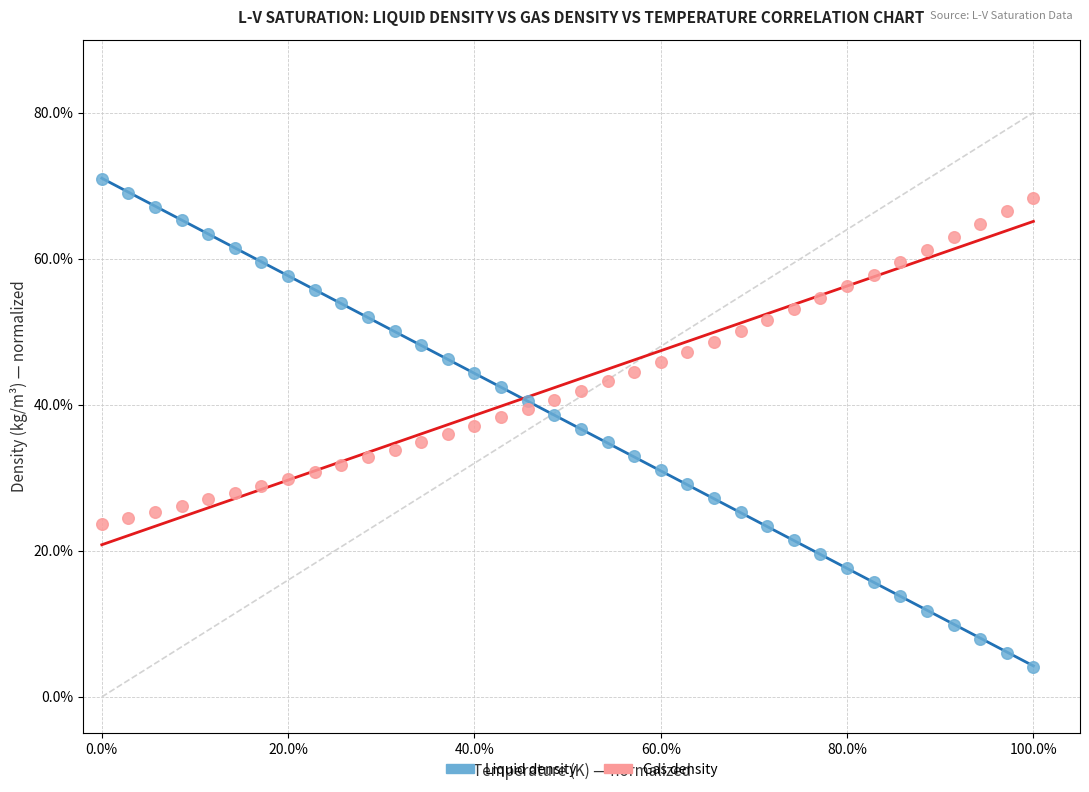

Which series has the widest spread of Y values?

Liquid density